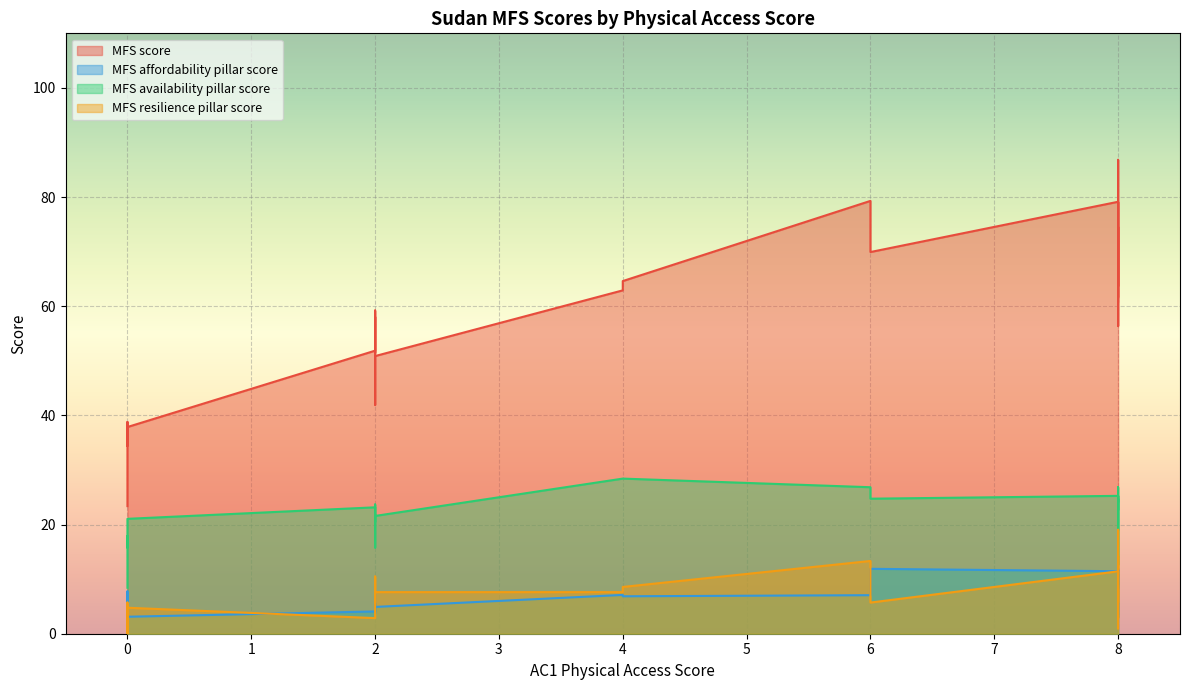

Between 2 and 4, which series saw the biggest shift?

MFS score